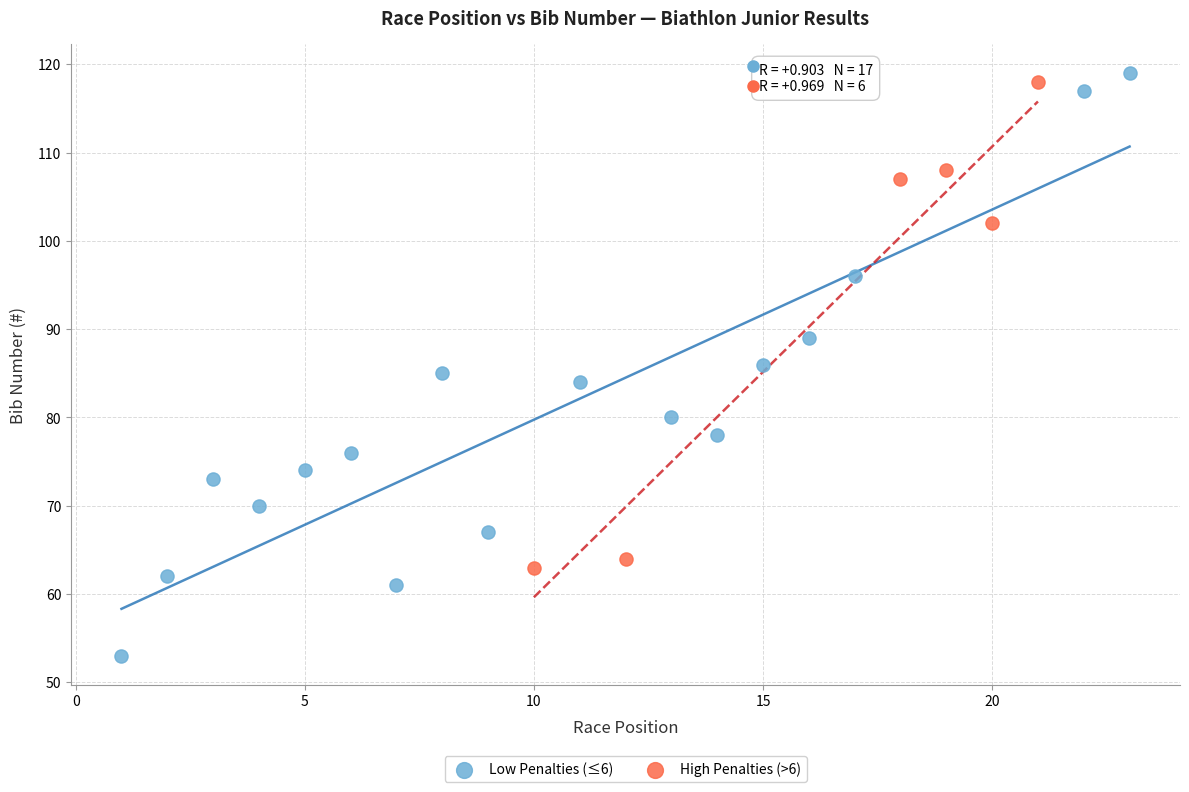

Which series has the widest spread of Y values?

Low Penalties (≤6)